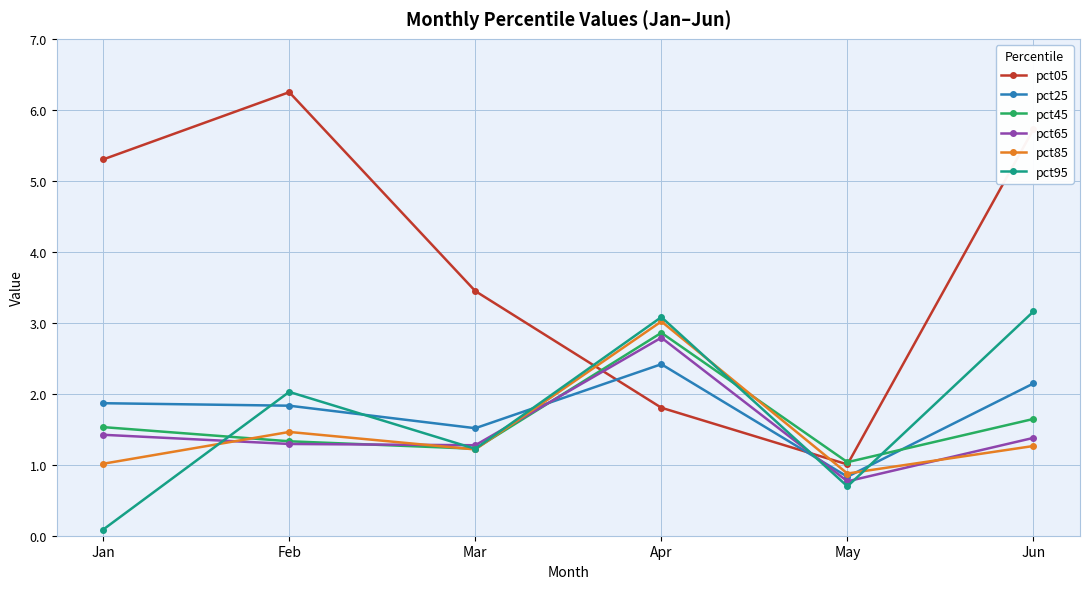

Is it true that pct45 equals 0.6 at Jun?

False